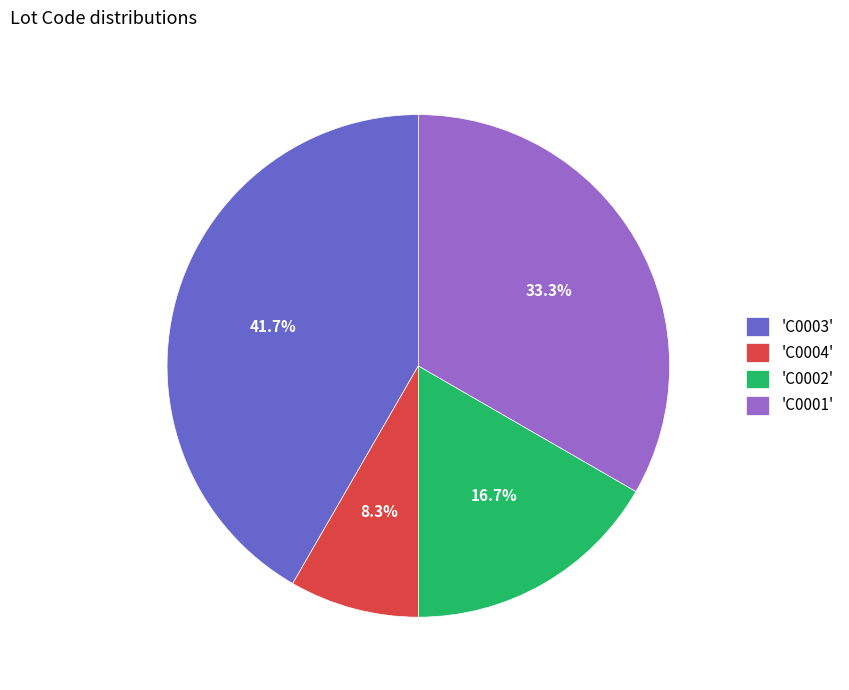

How many segments does this pie chart have?

4